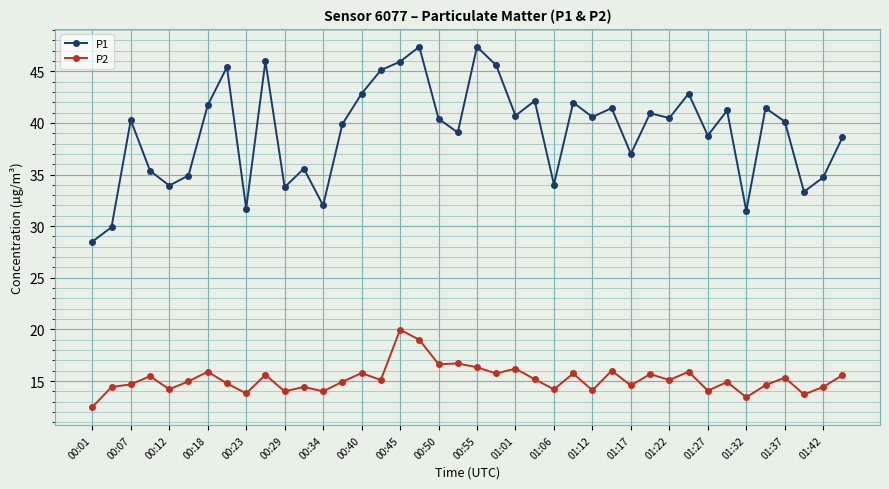

Count the number of data series in this chart.

2